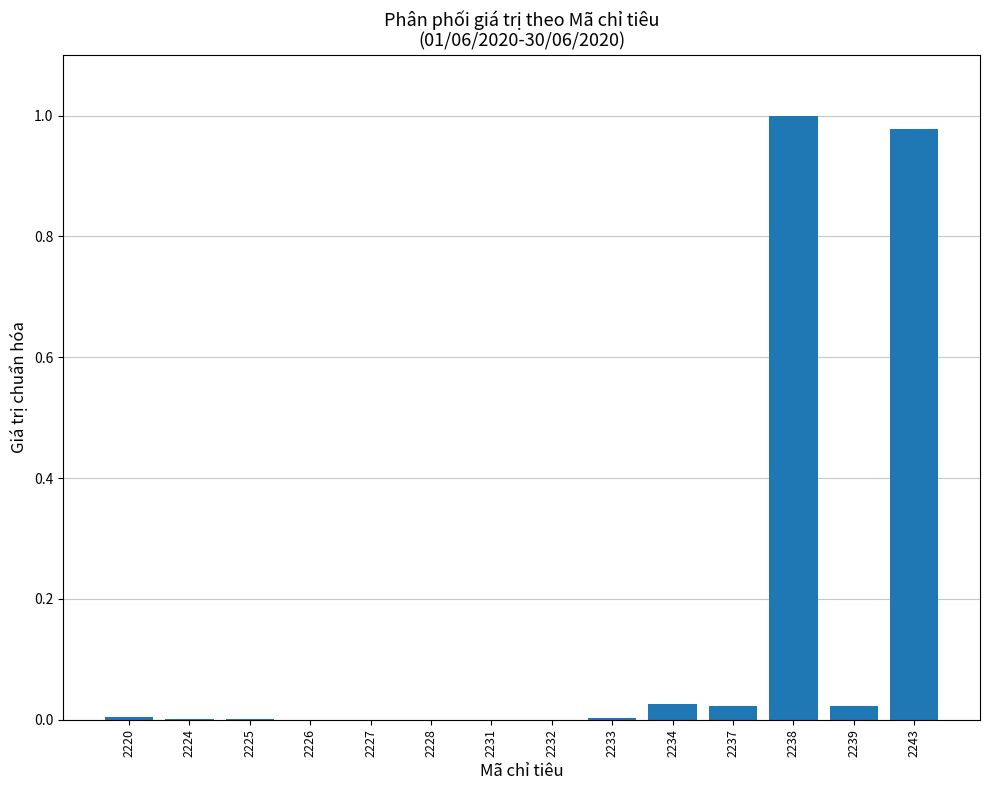

Is it true that the value at 2226 is 0.0?

True